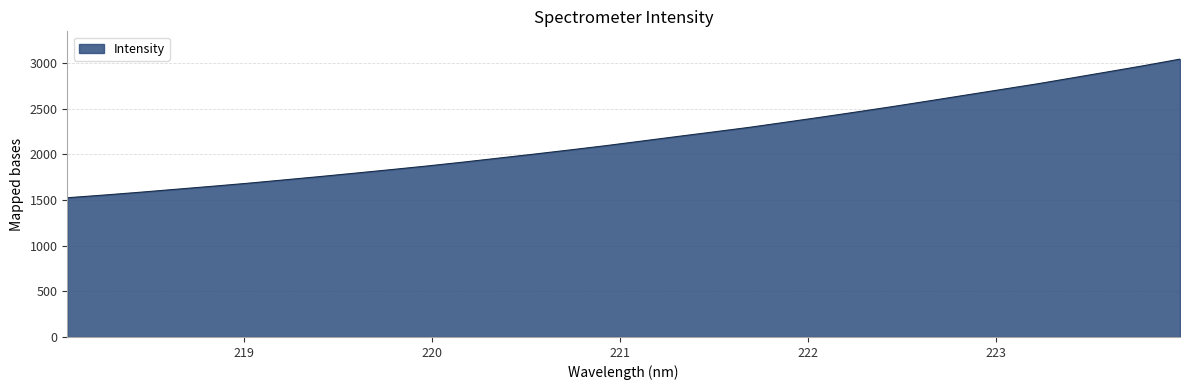

How many lines are shown in the chart?

1